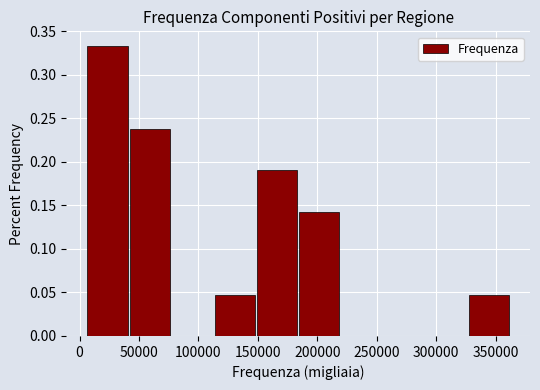

Reading left to right, transcribe this chart: for each bar, give the range it covers on the x-axis and its height. Neither the bar edges nor the heights are printed on the chart, so give them approximately, as read against the axes.

5000 to 40000: 0.335
40000 to 80000: 0.240
80000 to 115000: 0
115000 to 150000: 0.050
150000 to 185000: 0.190
185000 to 220000: 0.145
220000 to 255000: 0
255000 to 290000: 0
290000 to 325000: 0
325000 to 365000: 0.050